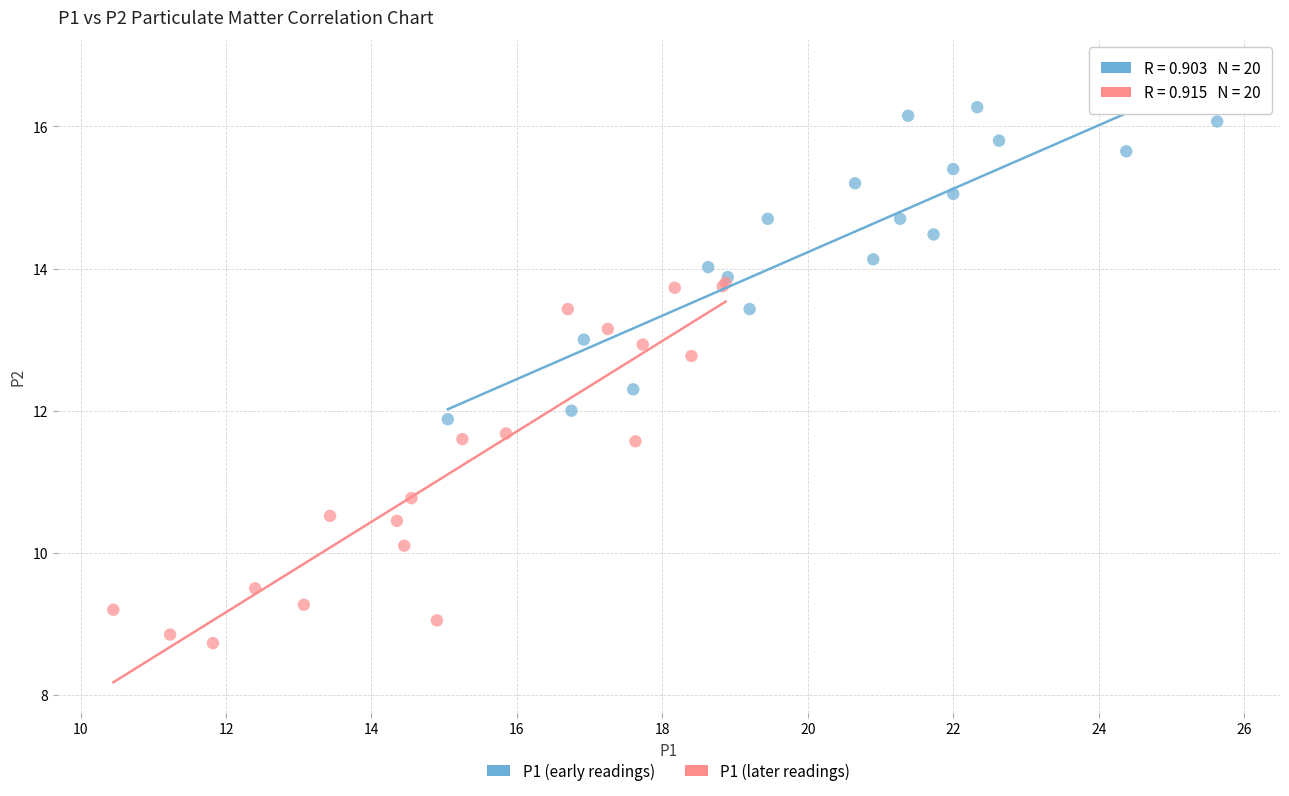

Which series has the largest Y range (max minus min)?

P1 (later readings)